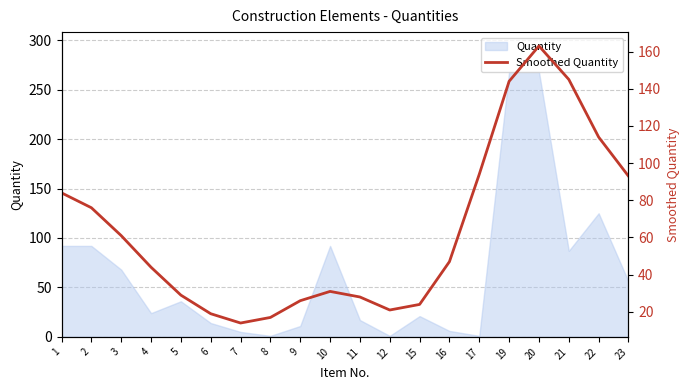

Does the chart have visible grid lines?

Yes